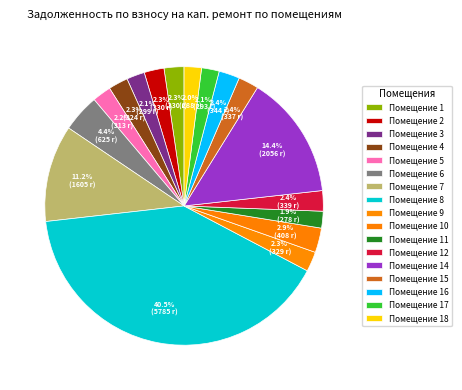

How many segments does this pie chart have?

17